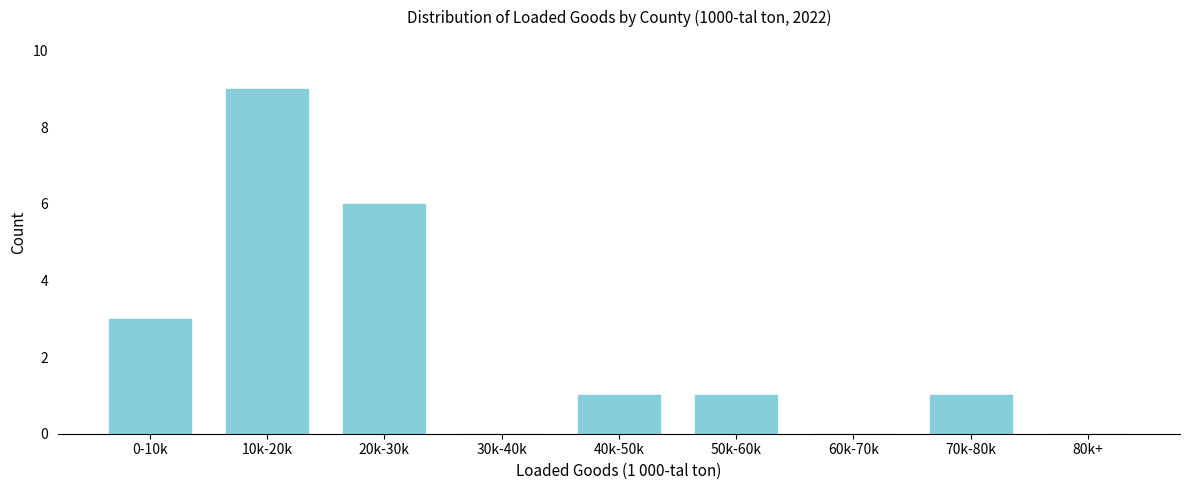

Reading left to right, extract all data points from this chart.

0-10k=3	10k-20k=9	20k-30k=6	30k-40k=0	40k-50k=1	50k-60k=1	60k-70k=0	70k-80k=1	80k+=0